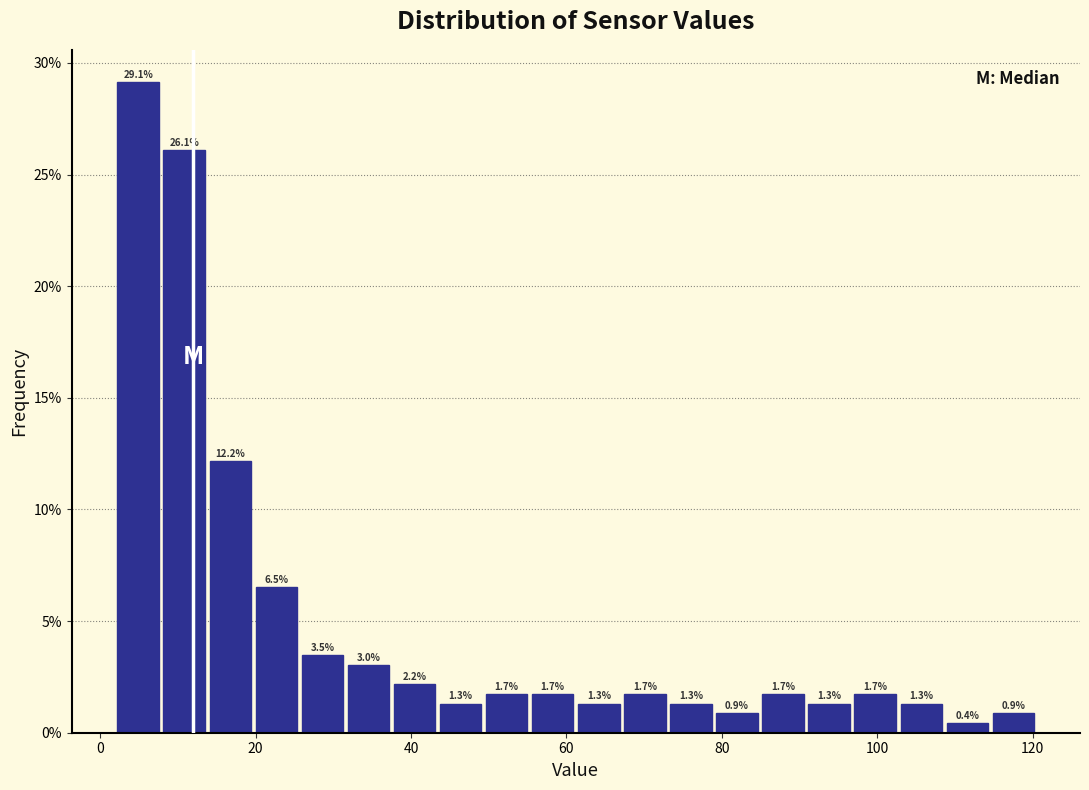

Read against the x-axis, roughly where is the centre of the tallest bar?

4